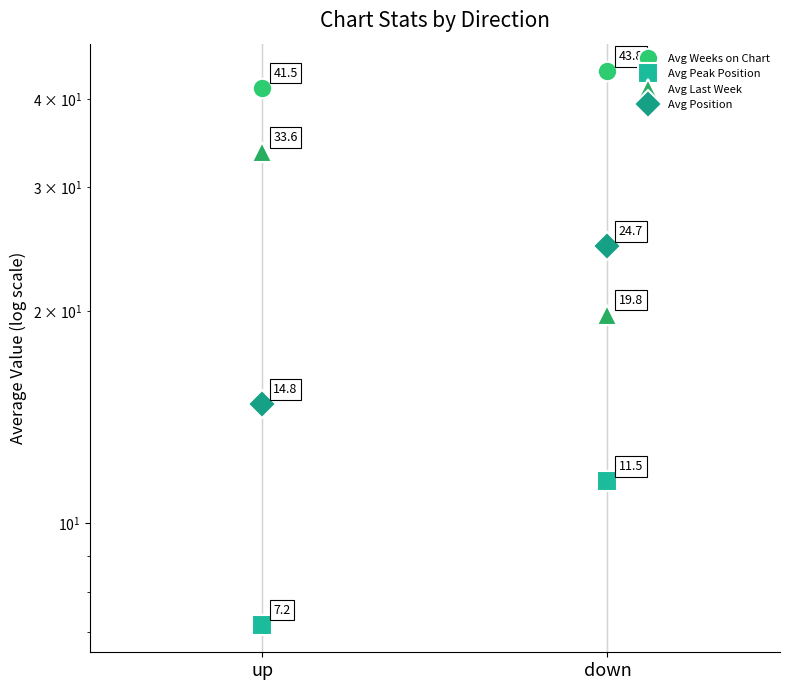

Between up and down, which series saw the biggest shift?

Avg Last Week